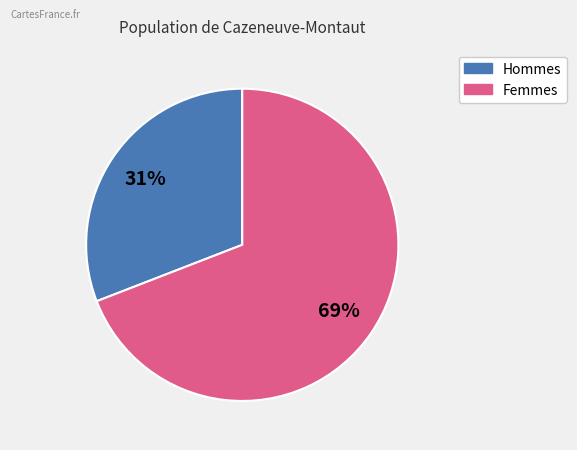

To the nearest percent, what is the average slice percentage?

50%